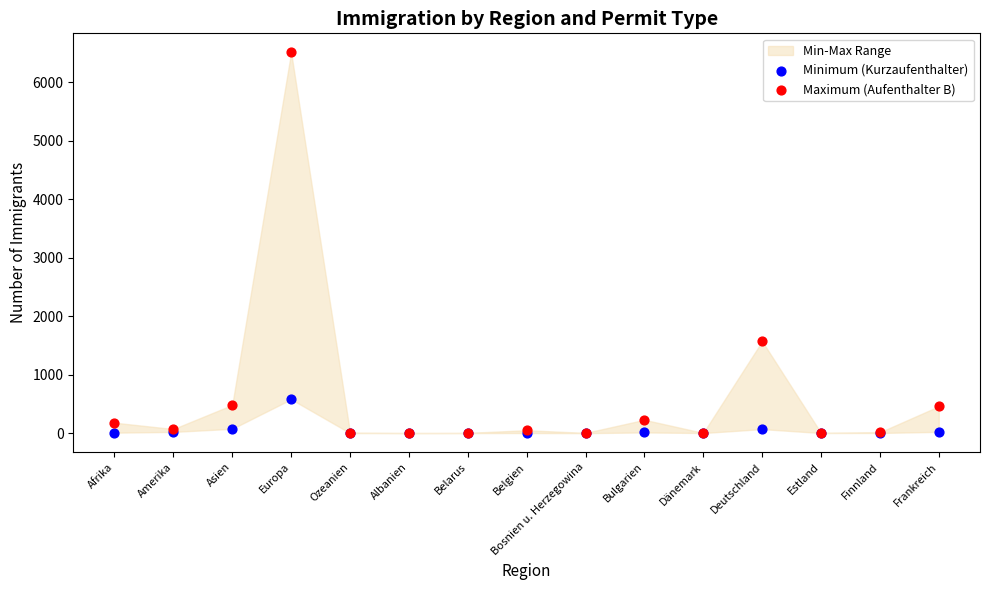

Across all series, what Y value is closest to 3255?

1571